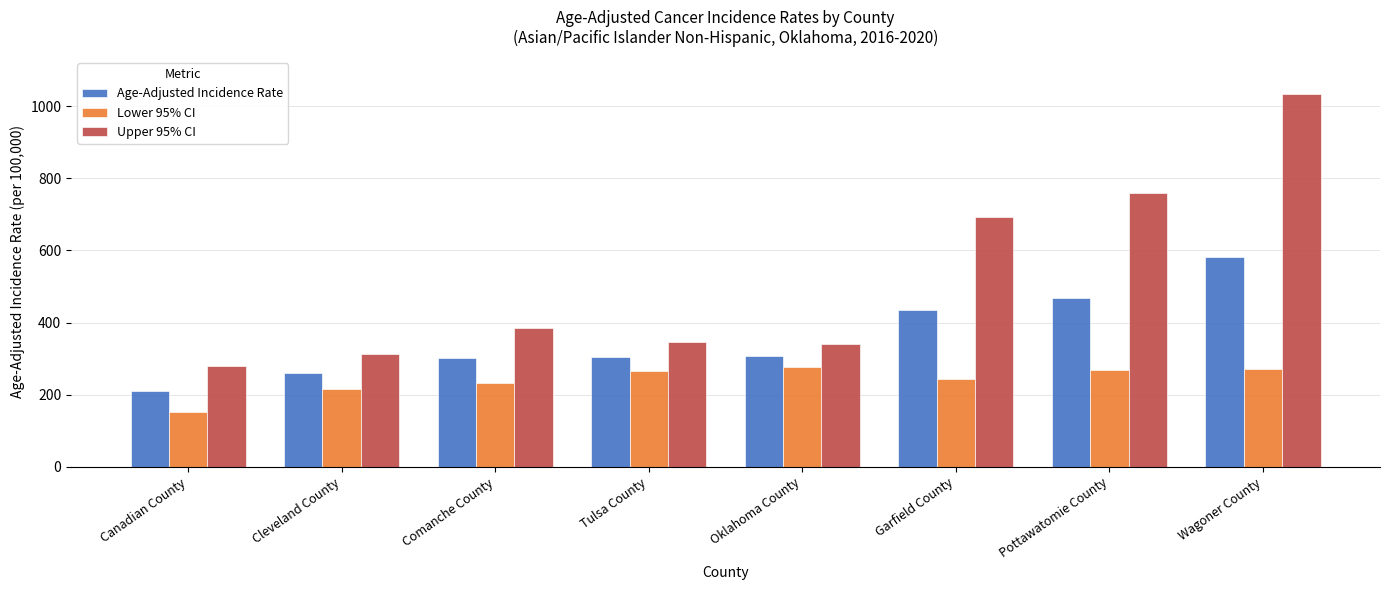

How many bars are there in each group?

3